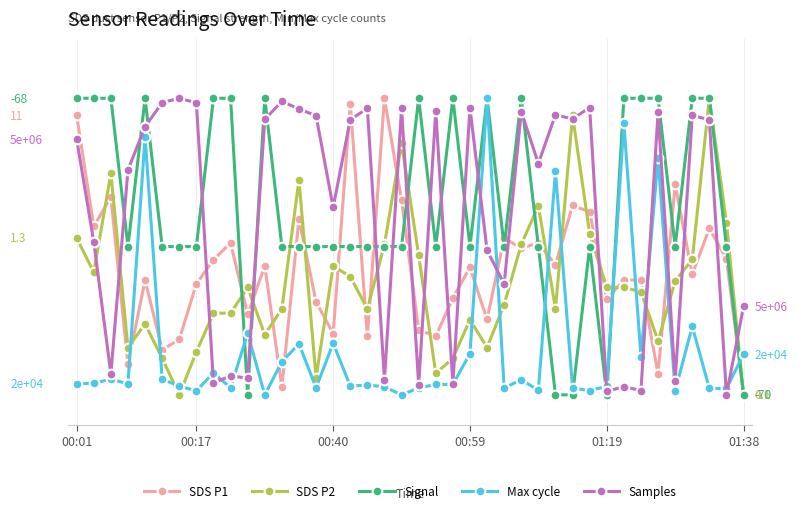

At which category is the sum across all series the highest?

37